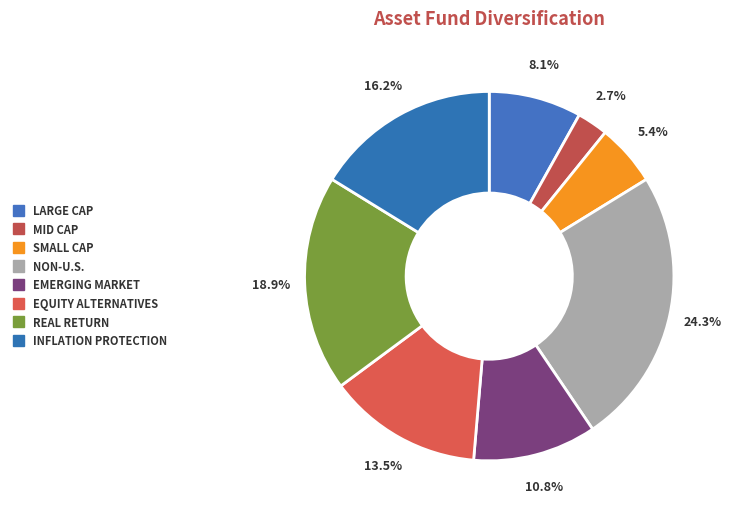

Rank the categories by value from highest to lowest.

NON-U.S., REAL RETURN, INFLATION PROTECTION, EQUITY ALTERNATIVES, EMERGING MARKET, LARGE CAP, SMALL CAP, MID CAP